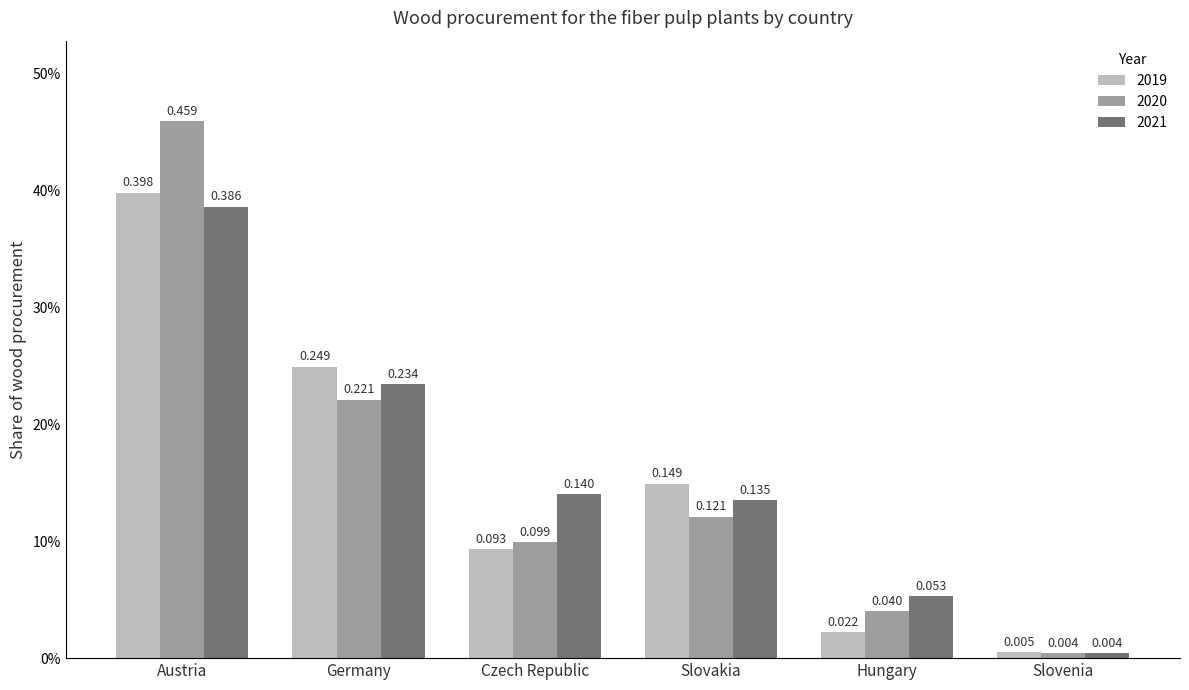

List the labels in order of 2019 value, smallest first.

Slovenia, Hungary, Czech Republic, Slovakia, Germany, Austria